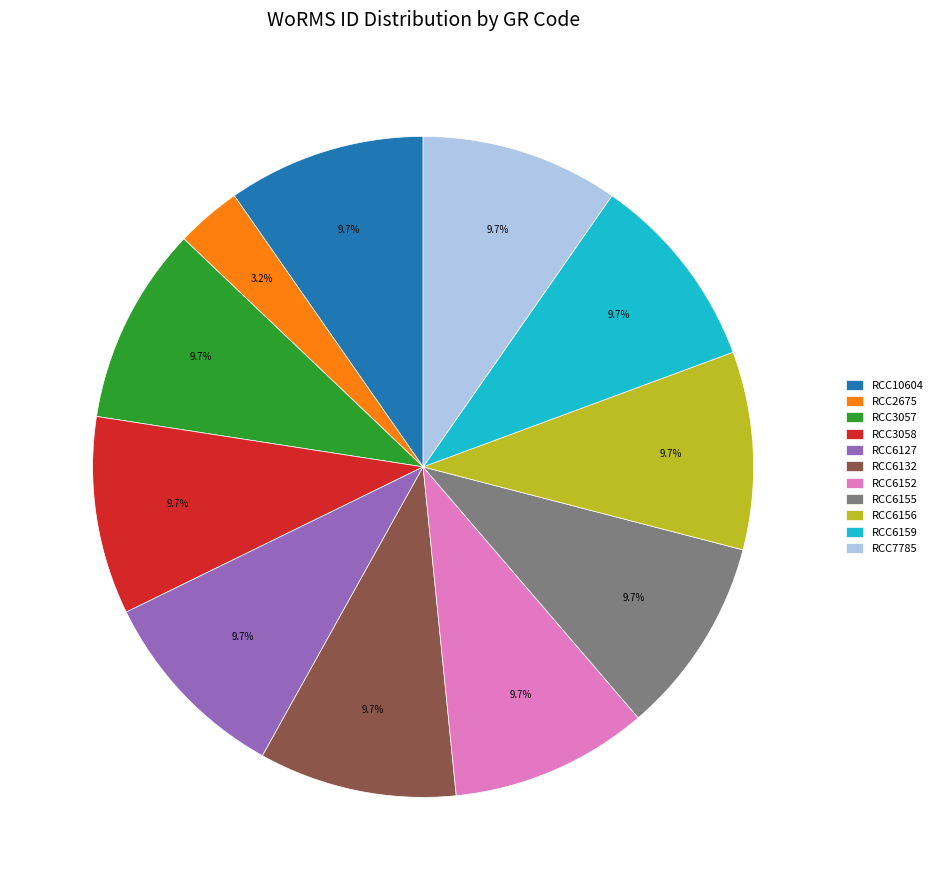

To the nearest percent, what is the difference between the largest and smallest slice percentages?

6%